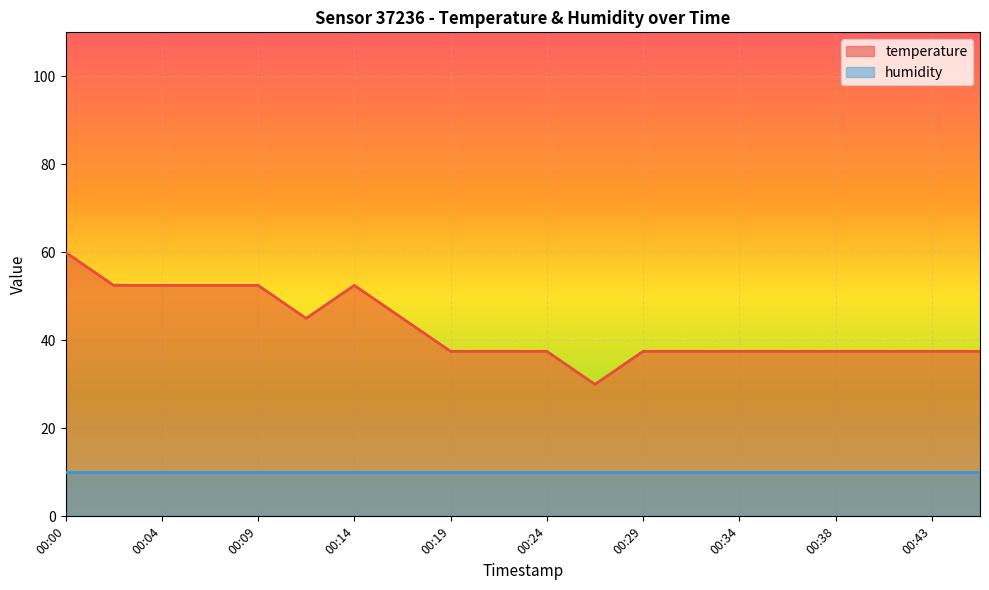

Where is the first local minimum?

00:12